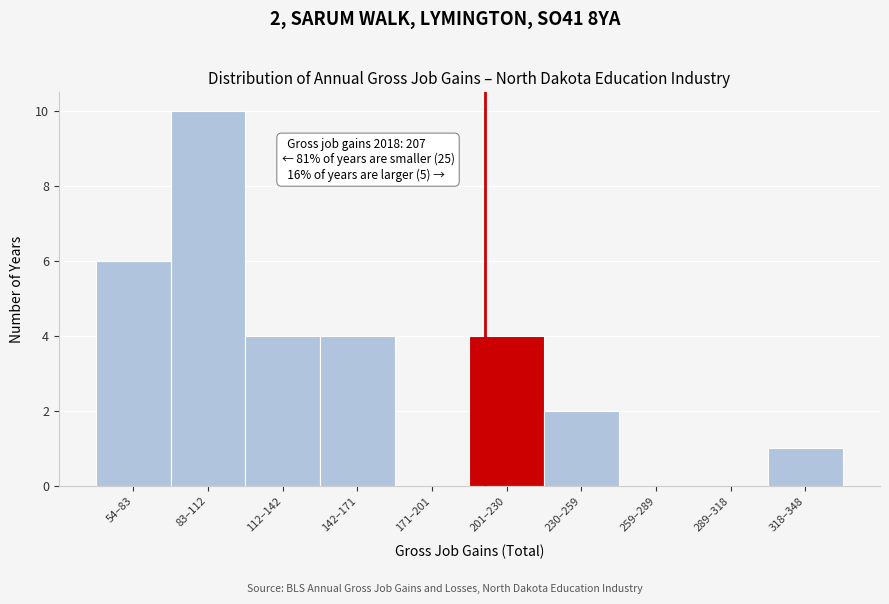

Reading left to right, transcribe all the data shown in this chart.

54–83=6	83–112=10	112–142=4	142–171=4	171–201=0	201–230=4	230–259=2	259–289=0	289–318=0	318–348=1